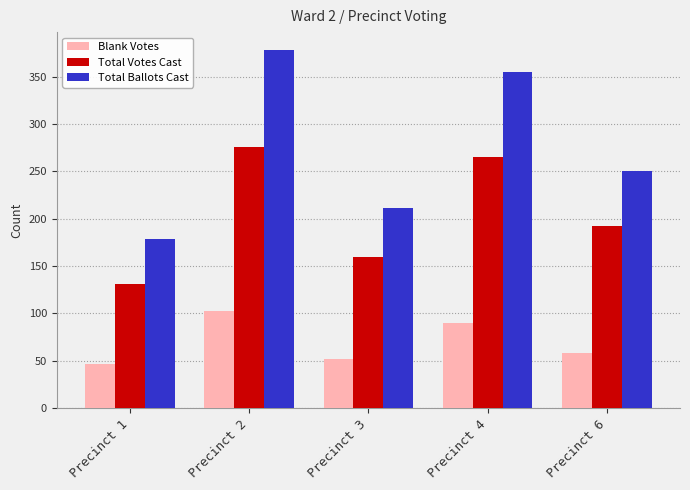

At which category does the chart reach its peak across all series?

Precinct 2